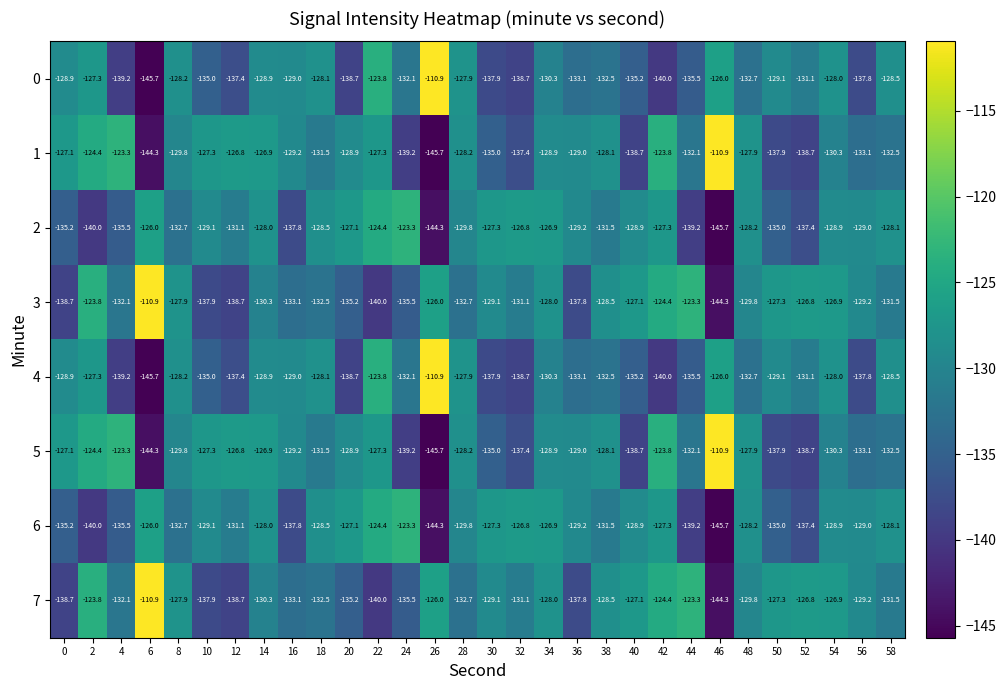

What is the sum of the 4 values at 24 and 40?

-267.3